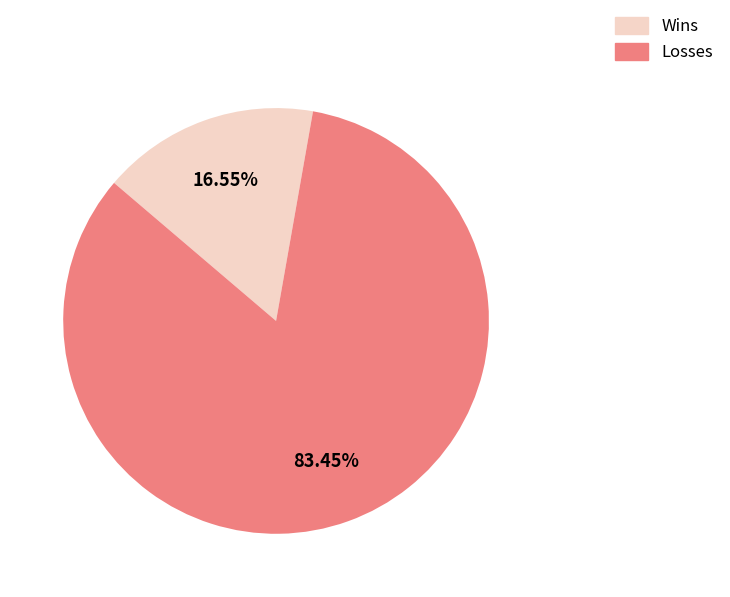

How many segments does this pie chart have?

2